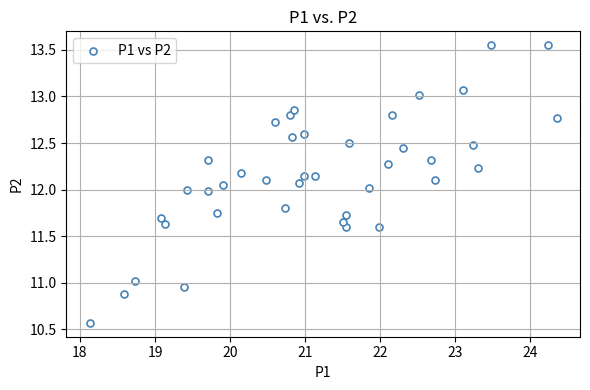

What is the range of X values (max minus min)?

6.2